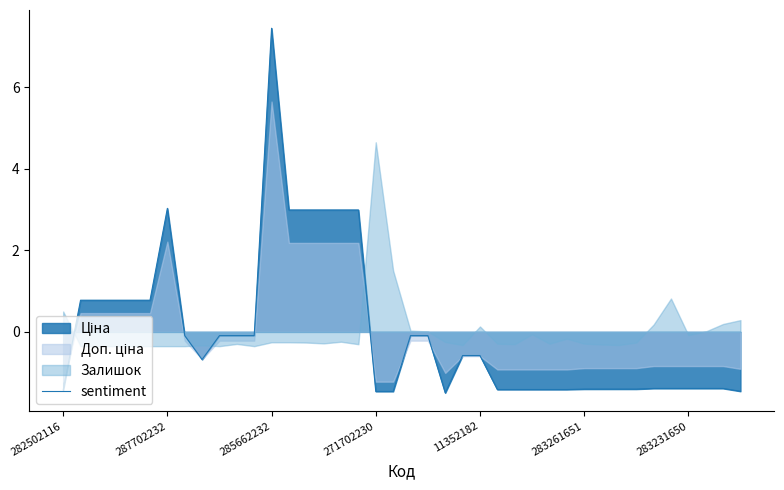

What is the value of the 37th point from the left?

-1.4